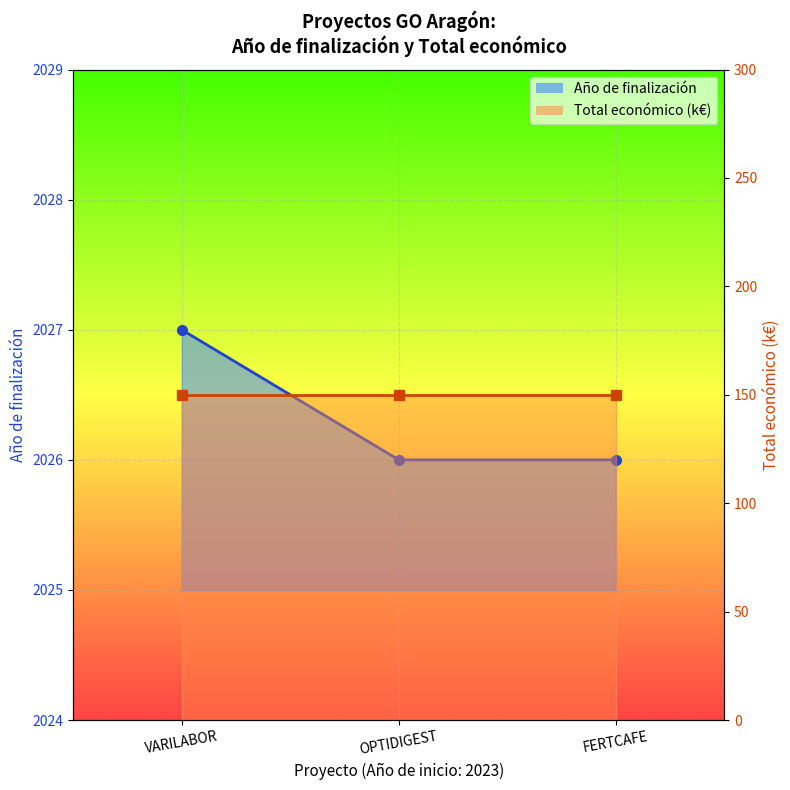

What are all the series names shown in the legend?

Año de finalización (line), Total económico (k€) line